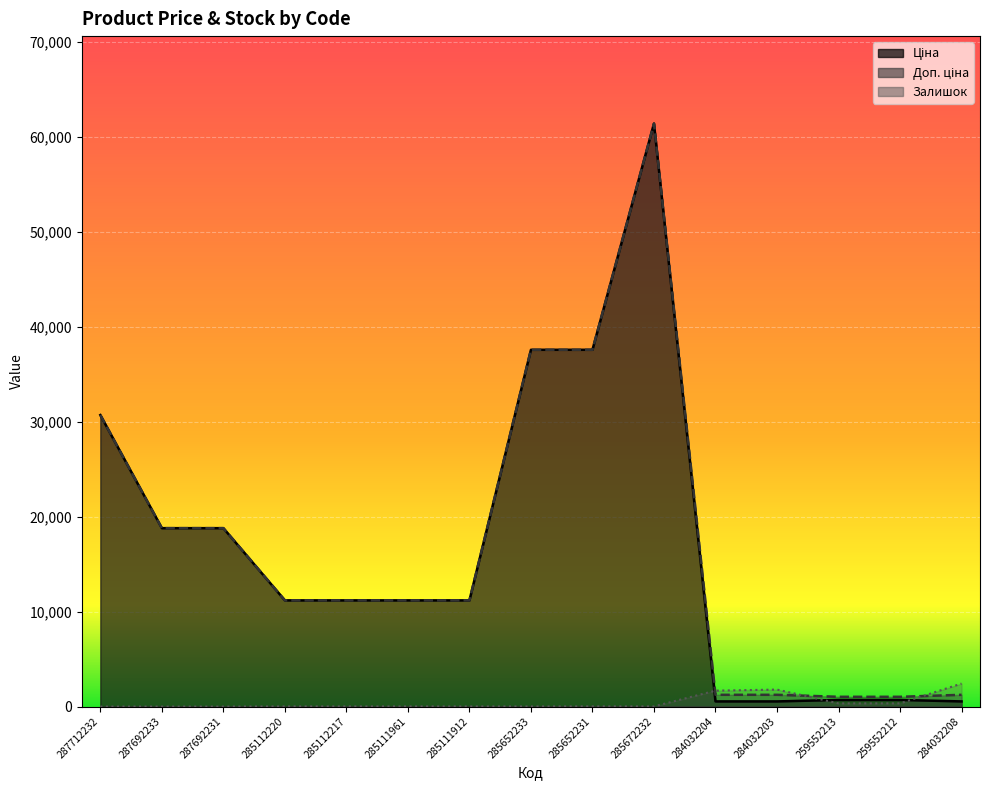

At 287712232, list the series in order from largest to smallest.

Ціна, Доп. ціна, Залишок